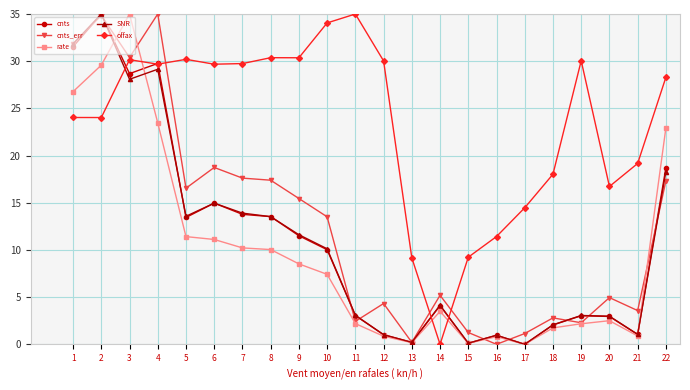

What is the average value of the cnts_err series?

12.6